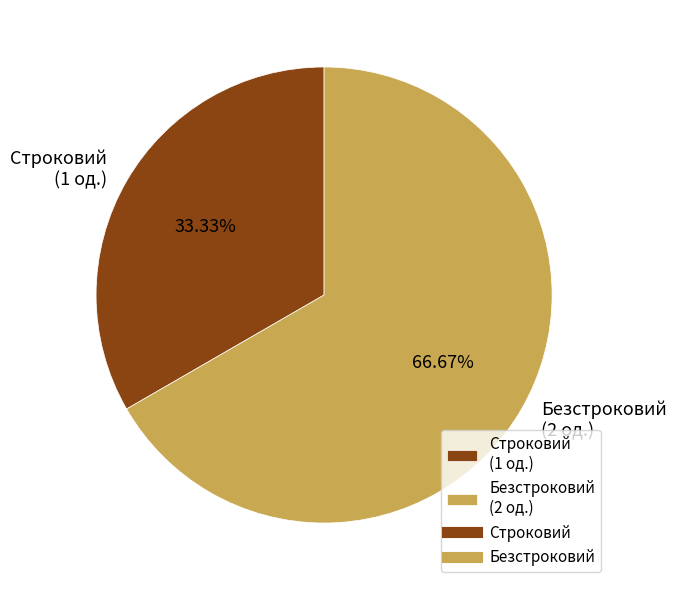

The Строковий slice represents 48% of the pie. True or false?

False